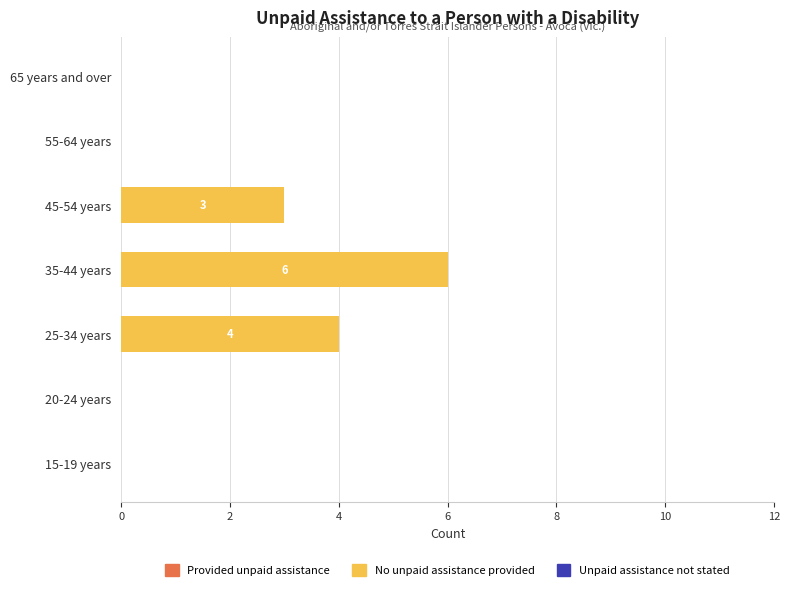

What is the greatest value displayed?

6